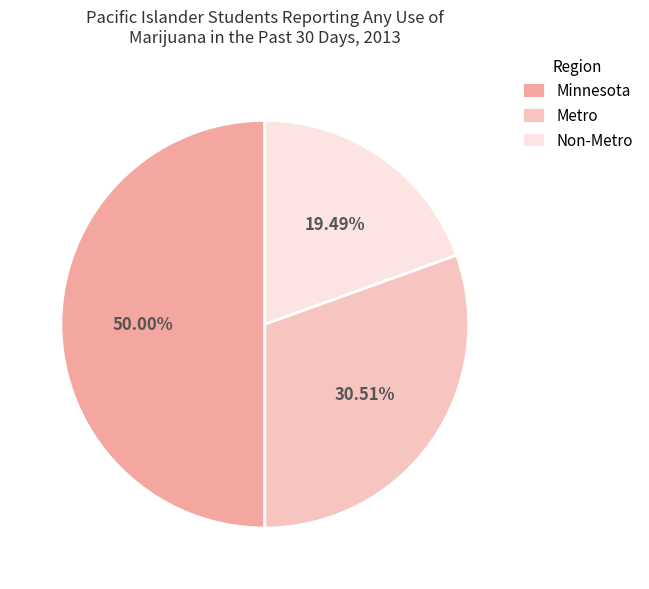

Approximately how many times larger is the value at Metro compared to Non-Metro?

1.6